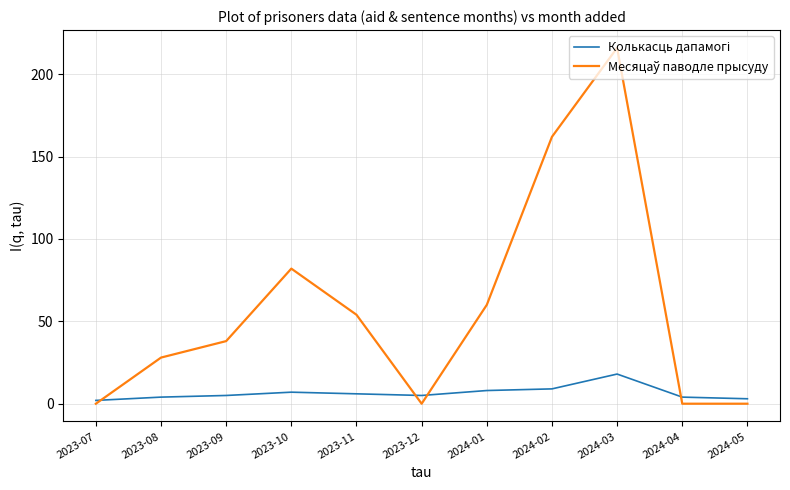

What is the difference between the highest and lowest values at 2023-12?

5